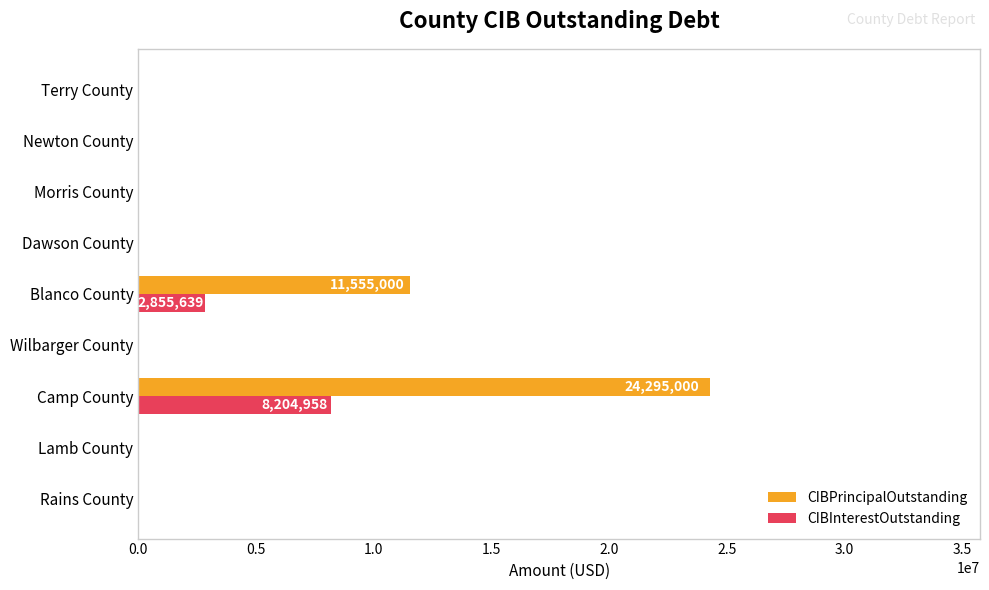

What is the sum of all CIBInterestOutstanding values?

11060597.1